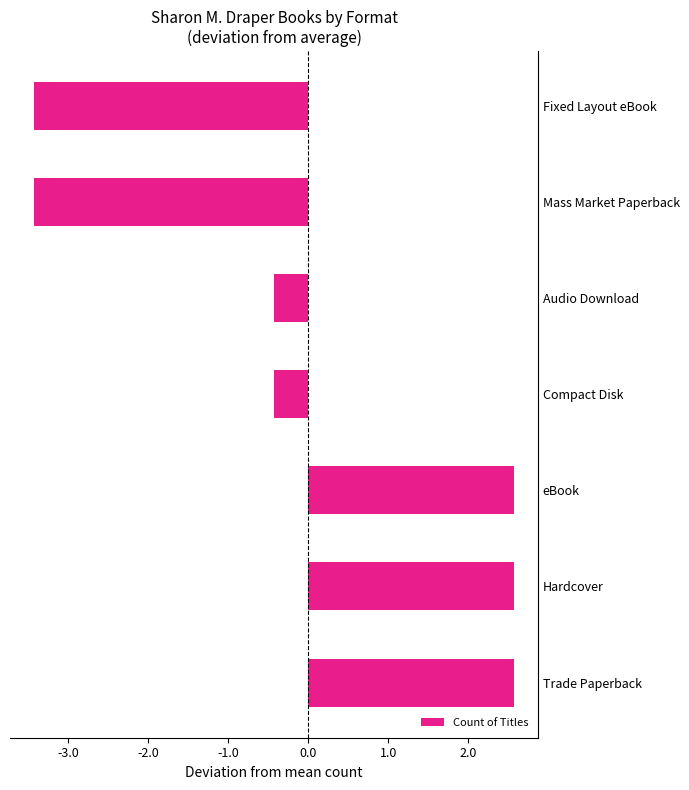

What is the smallest value displayed?

-3.4